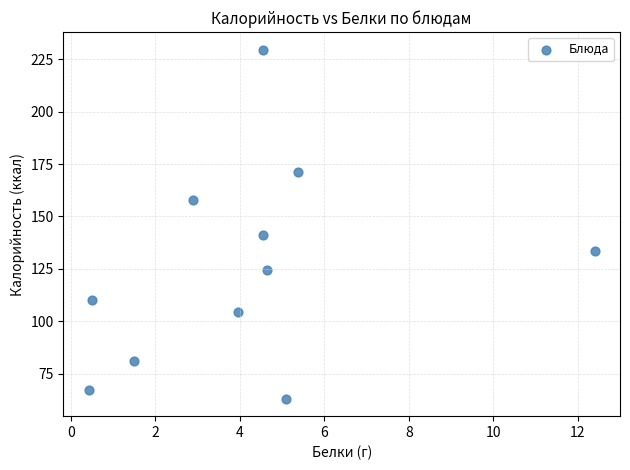

What Y value in the scatter plot is closest to 146?

141.0